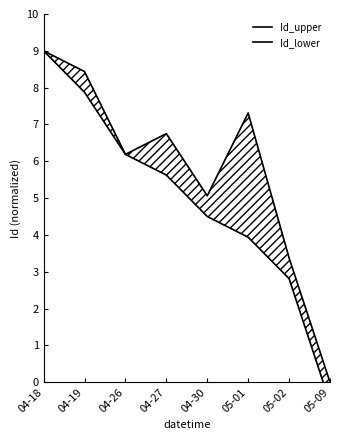

What is the average value of the Id_lower series?

4.9